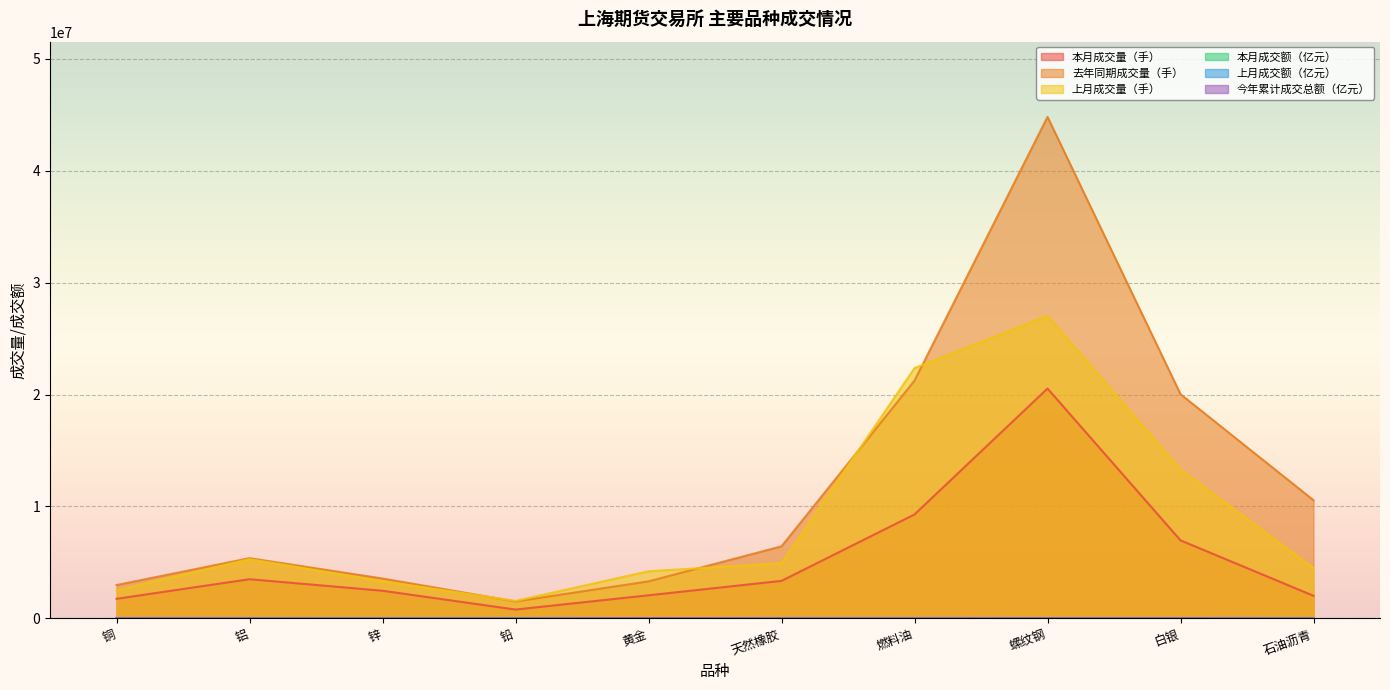

At 燃料油, list the series in order from largest to smallest.

上月成交量（手）, 去年同期成交量（手）, 本月成交量（手）, 今年累计成交总额（亿元）, 上月成交额（亿元）, 本月成交额（亿元）